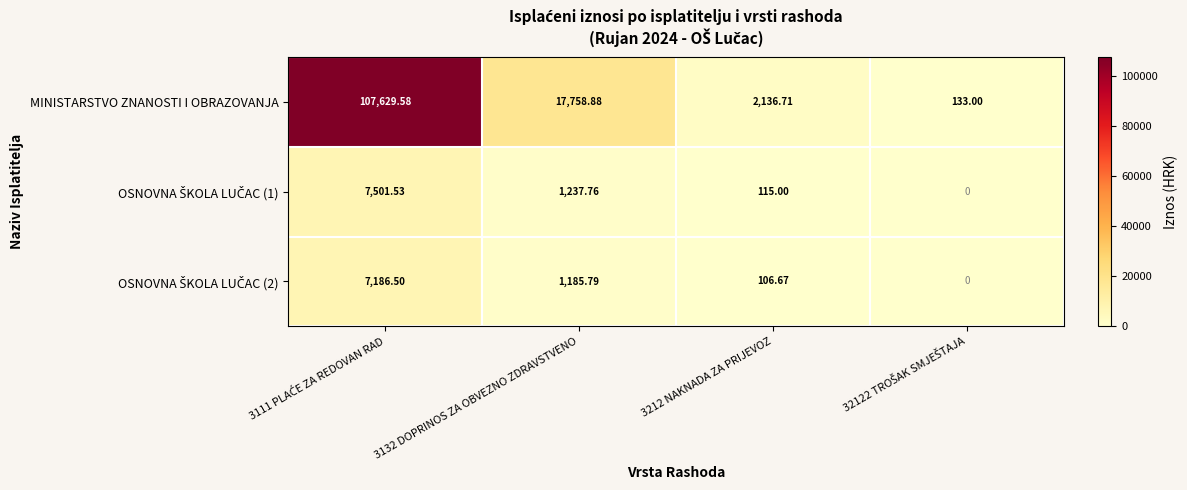

Which series has the widest spread of values?

MINISTARSTVO ZNANOSTI I OBRAZOVANJA